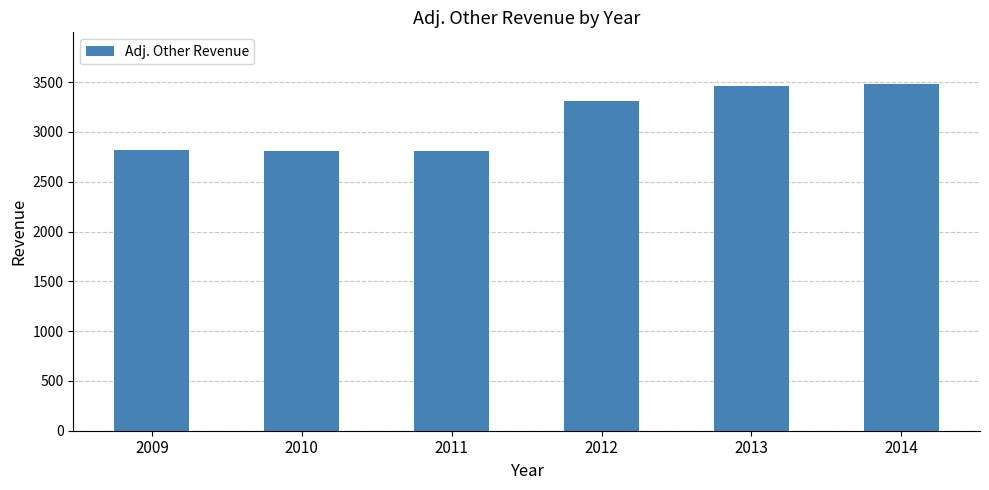

Count the number of data series in this chart.

1